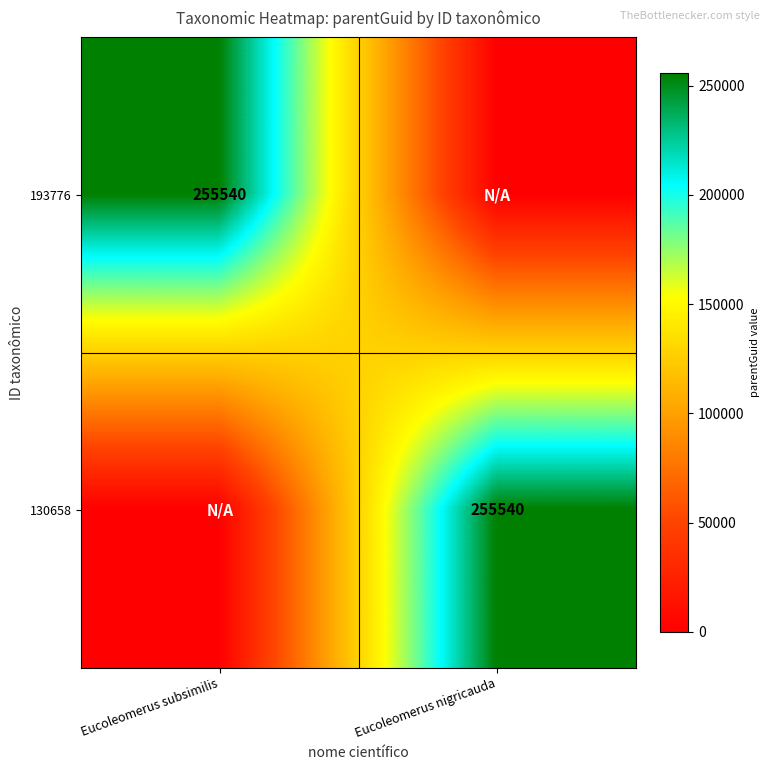

The value of 130658 at Eucoleomerus nigricauda is 102605. True or false?

False